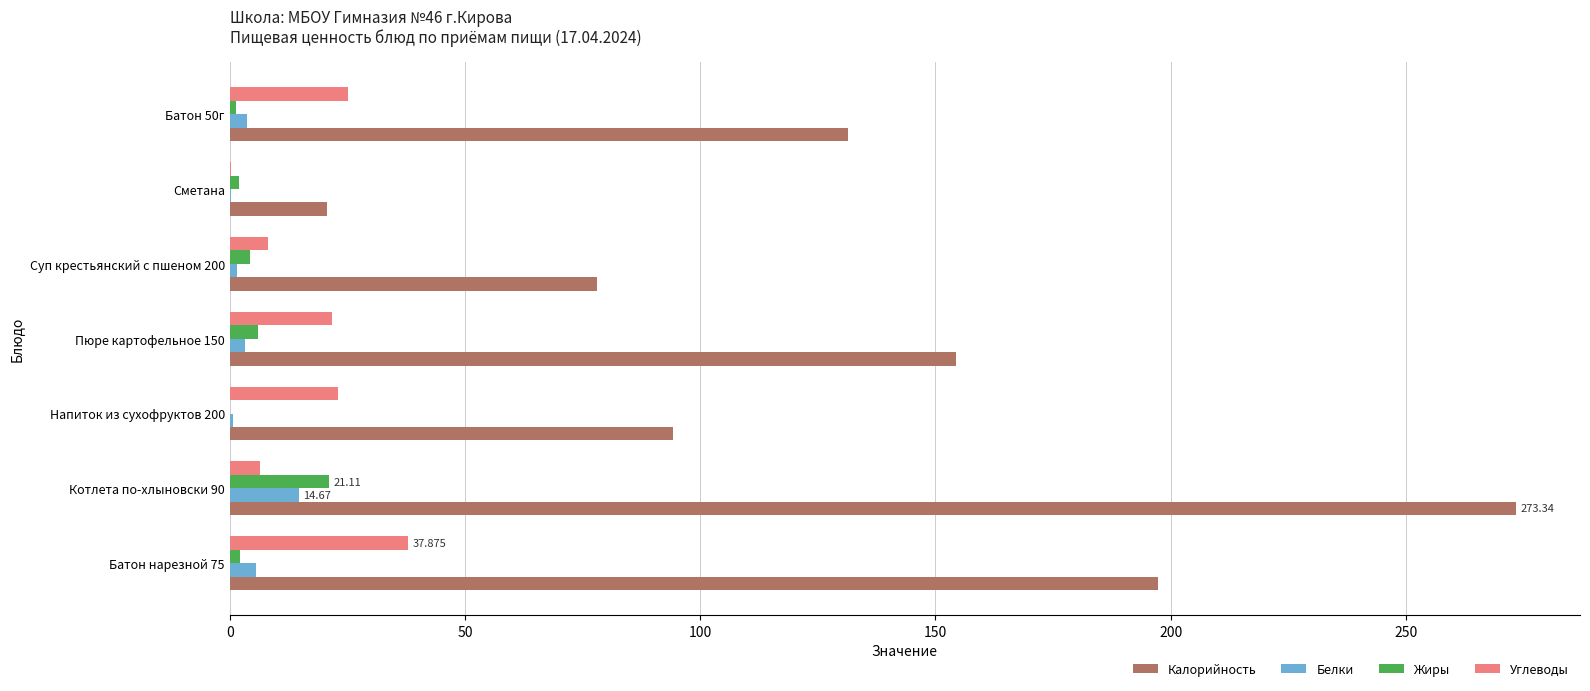

What are all the series names shown in the legend?

Калорийность, Белки, Жиры, Углеводы